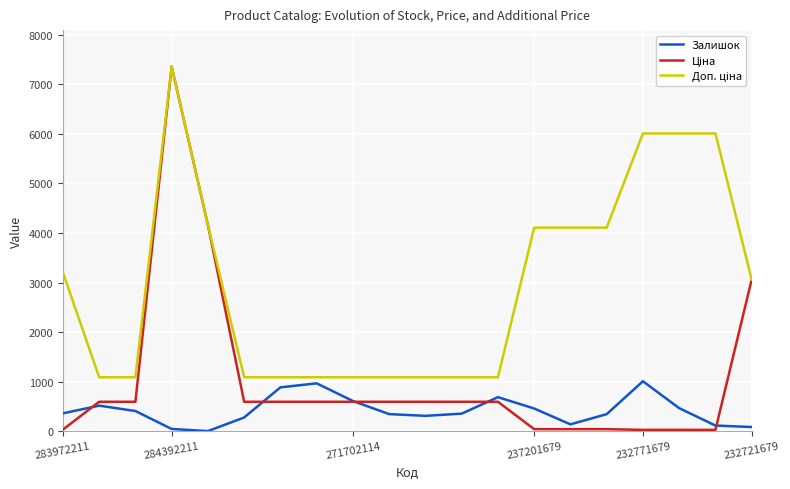

Reading left to right, extract all data points from this chart.

Залишок: 360.0	516.0	407.0	45.0	2.0	277.0	885.0	966.0	609.0	345.0	310.0	354.0	687.0	458.0	138.0	344.0	1008.0	465.0	114.0	84.0
Ціна: 32.0	593.8	593.8	7360.2	4161.8	593.8	593.8	593.8	593.8	593.8	593.8	593.8	593.8	41.1	41.1	41.1	26.7	26.7	26.7	3059.7
Доп. ціна: 3205.0	1088.8	1088.8	7360.2	4162.0	1088.8	1088.8	1088.8	1088.8	1088.8	1088.8	1088.8	1088.8	4109.0	4109.0	4109.0	6010.0	6010.0	6010.0	3060.0